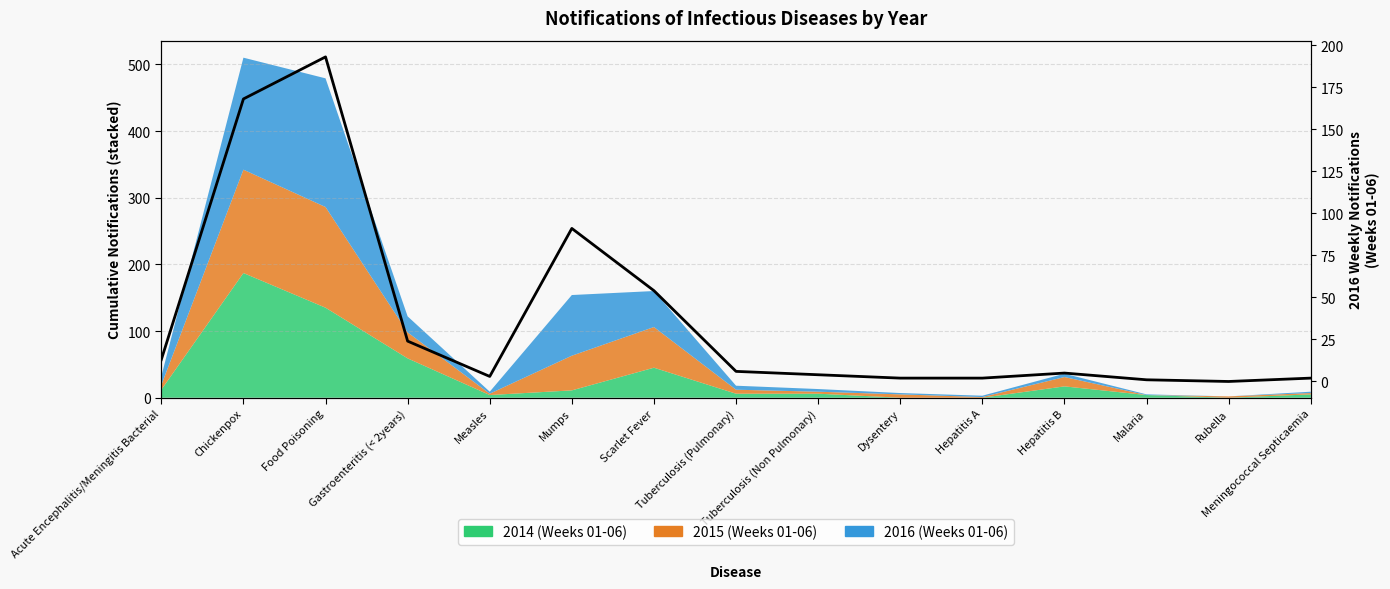

How many points are higher than both their immediate neighbors (excluding endpoints)?

3